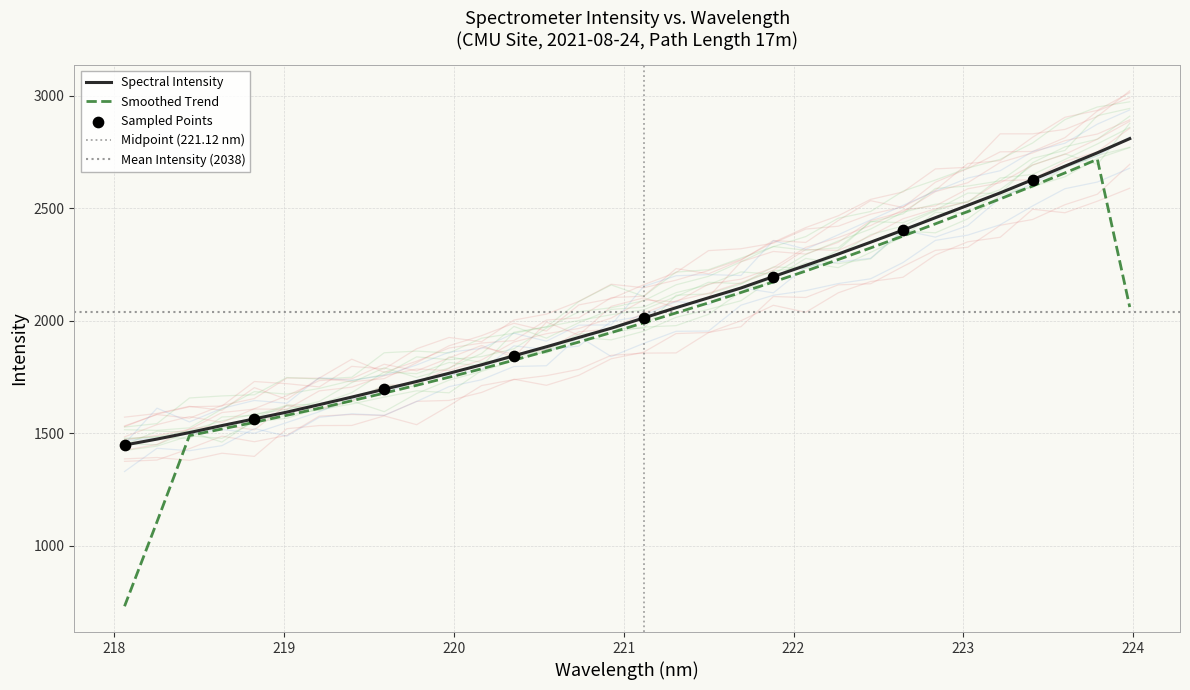

What is the ratio of the value at 219.7801 to the value at 219.9712?

1.0